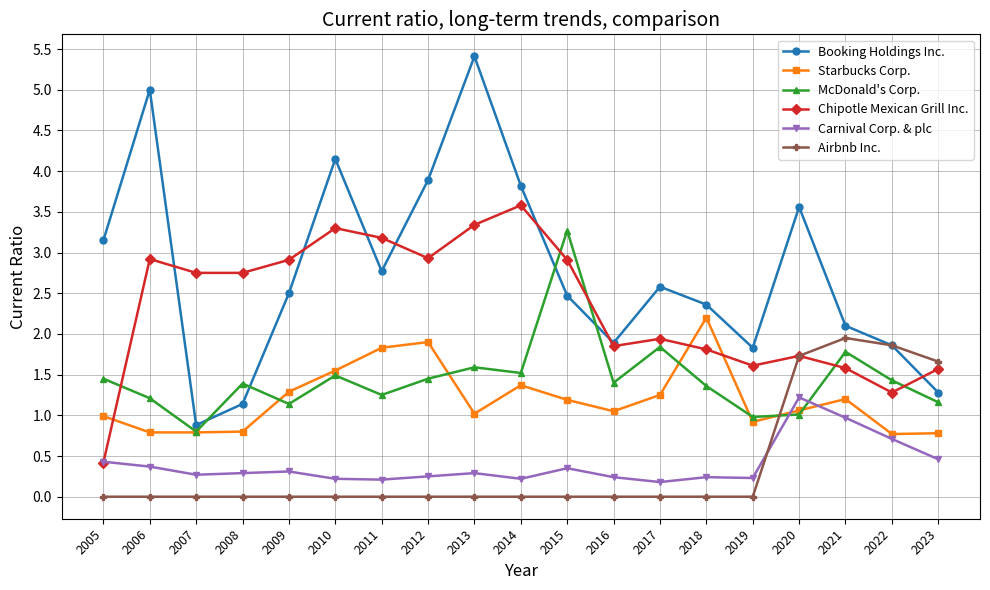

Is this an area chart (filled region under the line)?

No